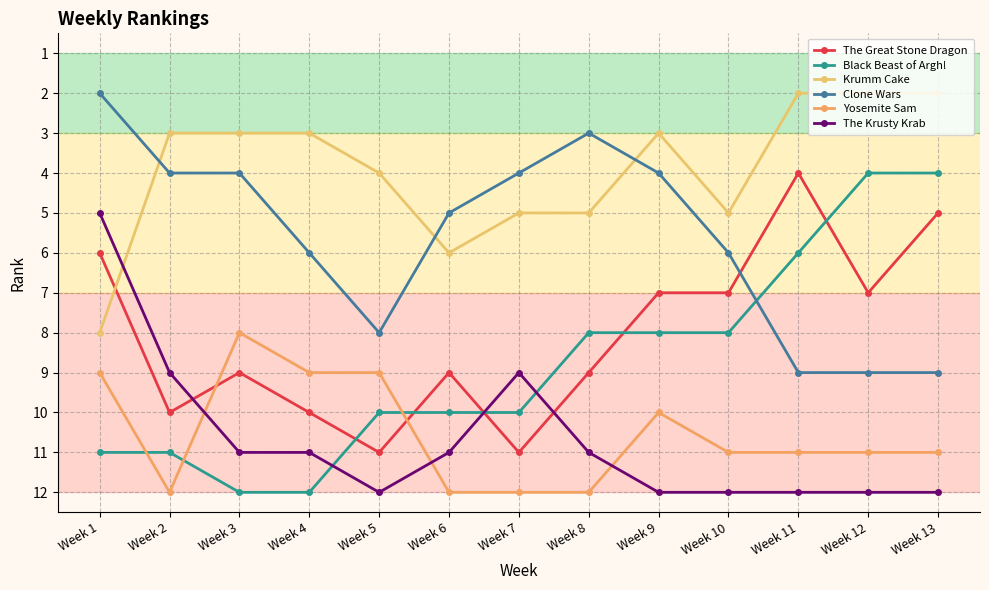

What is the difference between the Clone Wars values at Week 11 and Week 7?

5